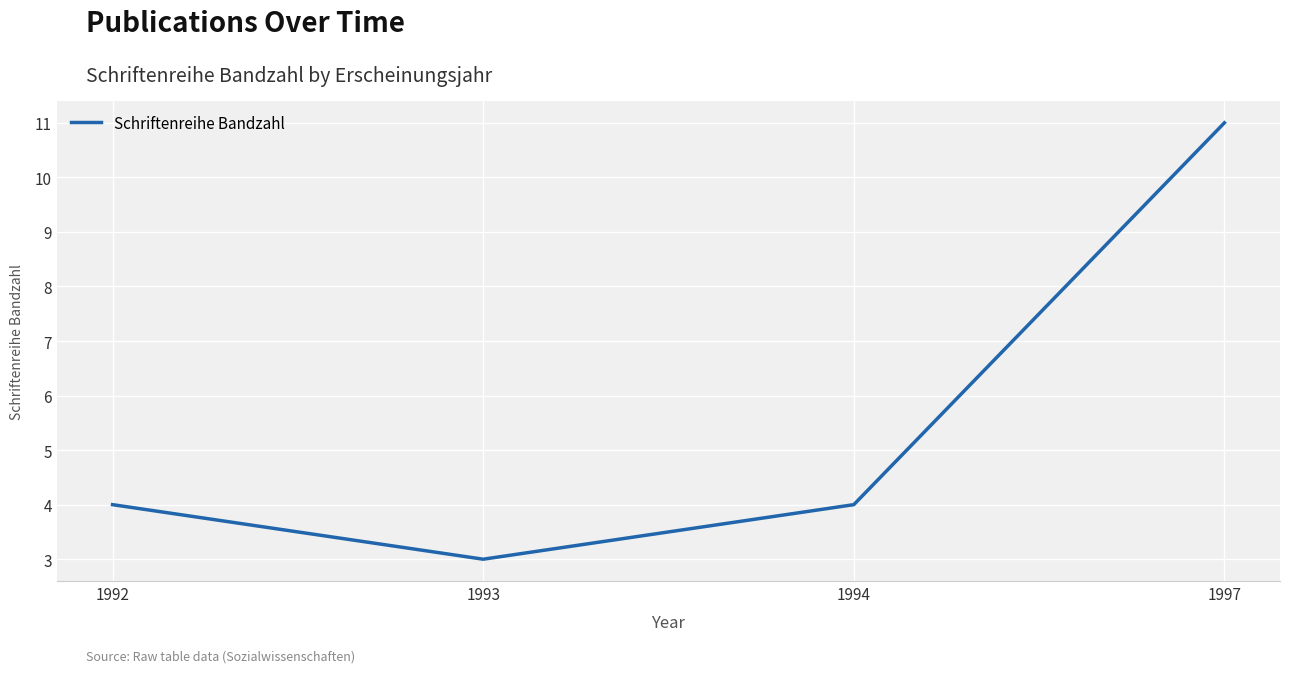

How many categories are shown in the chart?

4